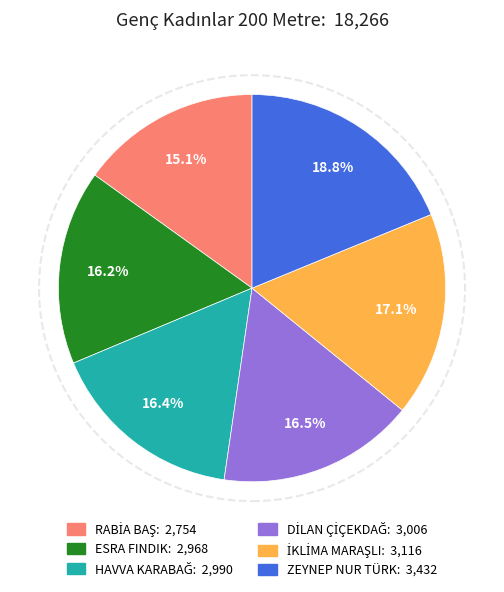

Is there any slice that represents more than half of the pie?

No